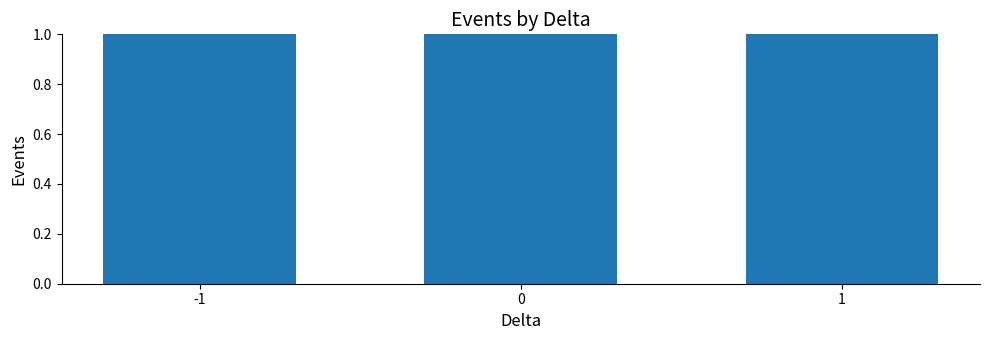

What is the value of the 3rd bar from the left?

1